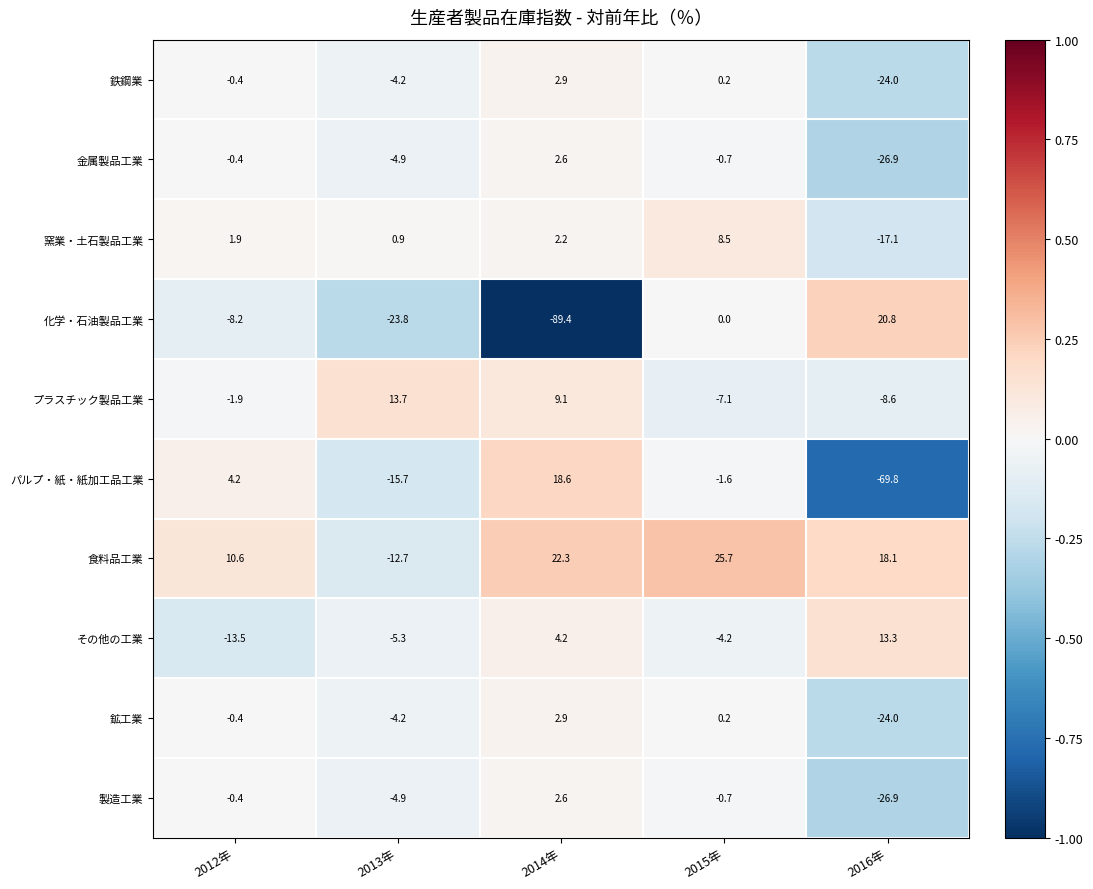

Which category has the highest value in the 製造工業 series?

2014年